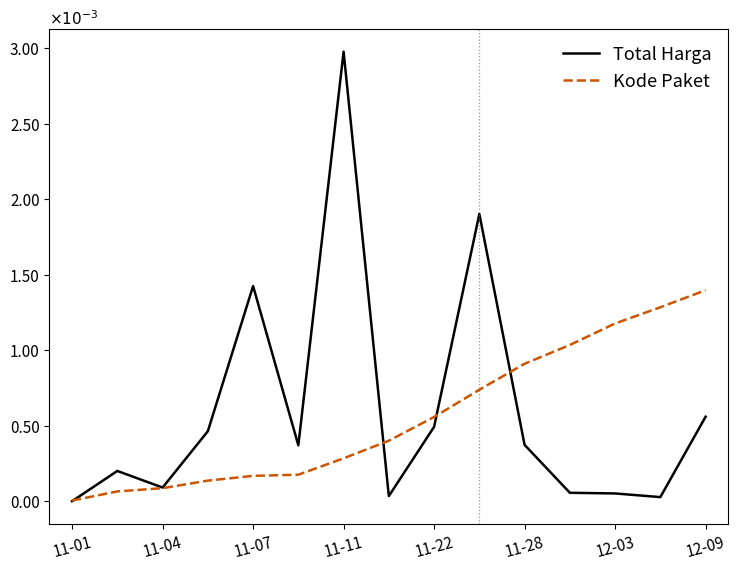

What are all the series names shown in the legend?

Total Harga, Kode Paket